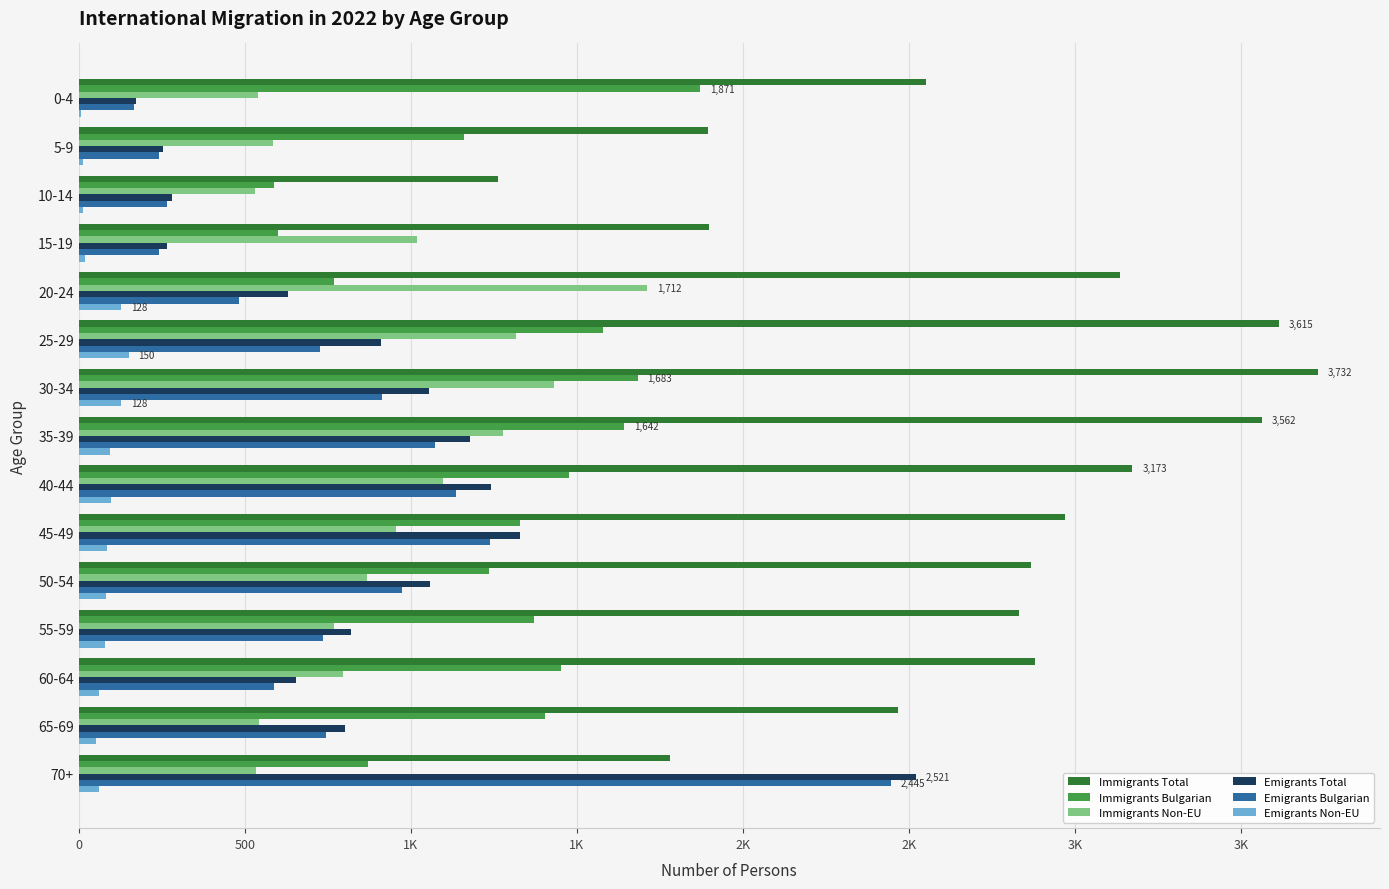

List the series in order of their peak value, highest first.

Immigrants Total, Emigrants Total, Emigrants Bulgarian, Immigrants Bulgarian, Immigrants Non-EU, Emigrants Non-EU